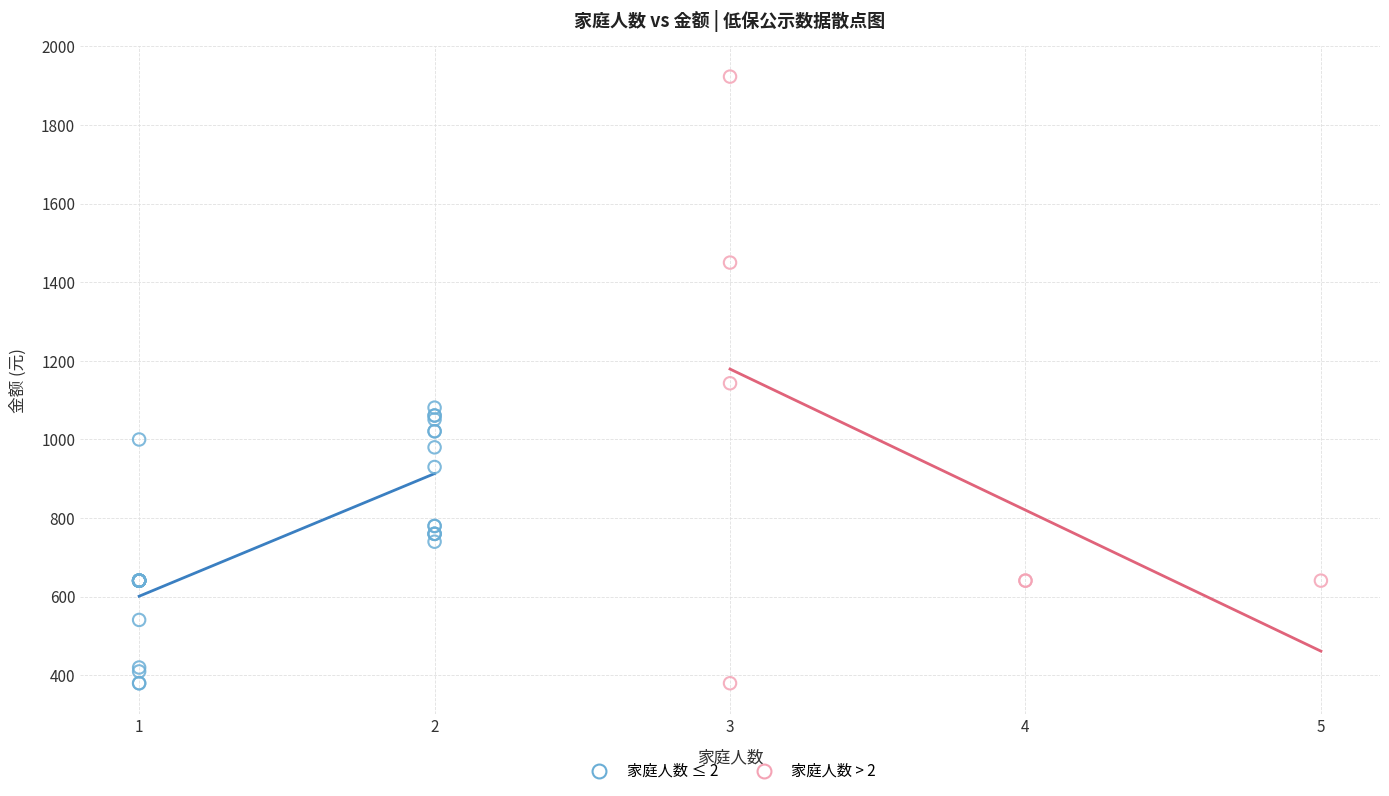

Which series contains the highest Y value?

家庭人数 > 2